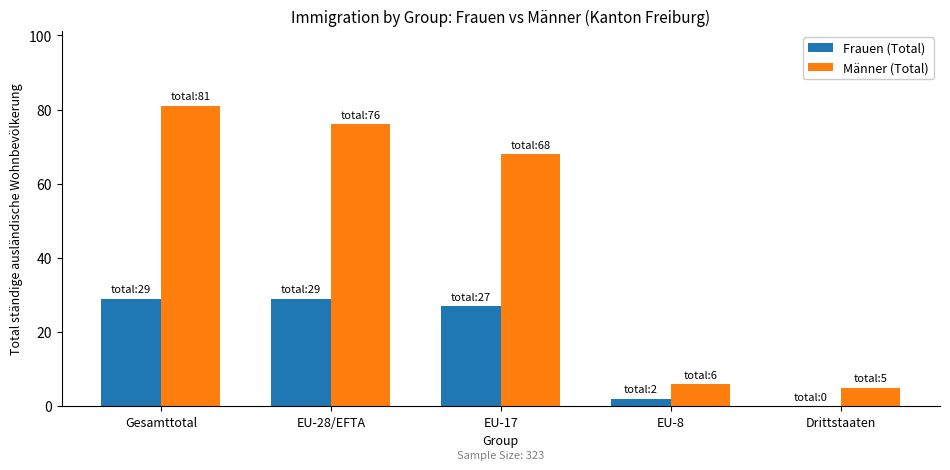

What is the difference between the Männer (Total) values at EU-8 and Gesamttotal?

75